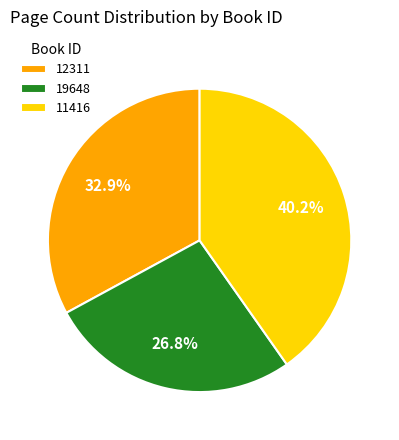

Combined, do 11416 and 19648 account for over 50%?

Yes